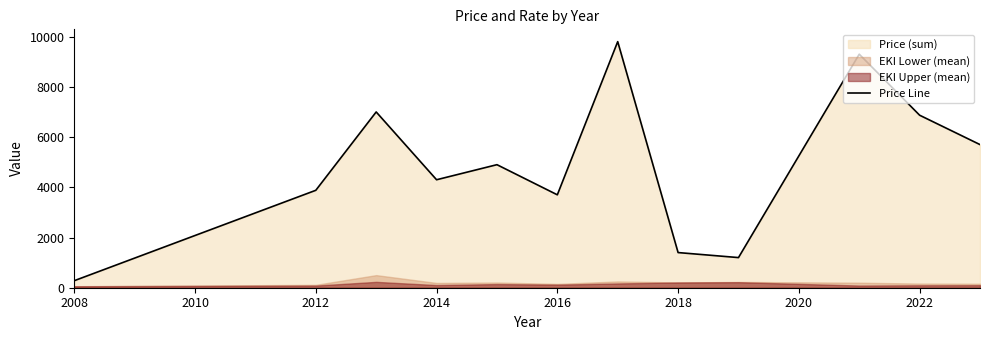

True or false: Price Line has a value of 280 at 2008.

True